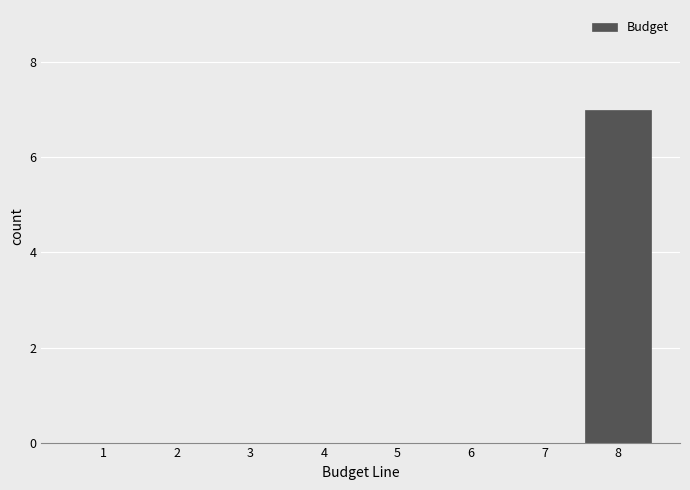

Reading right to left, list all the values displayed in this chart.

8=7	7=0	6=0	5=0	4=0	3=0	2=0	1=0